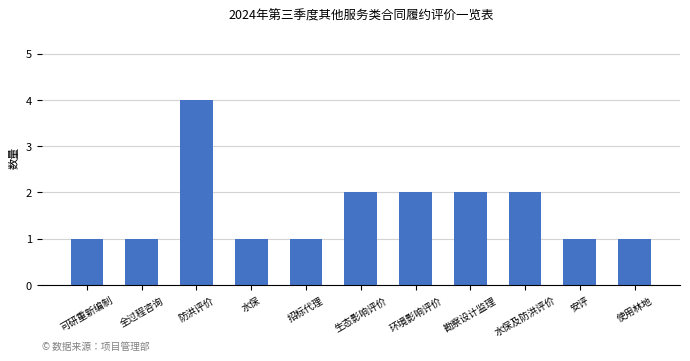

What is the minimum value shown in the chart?

1